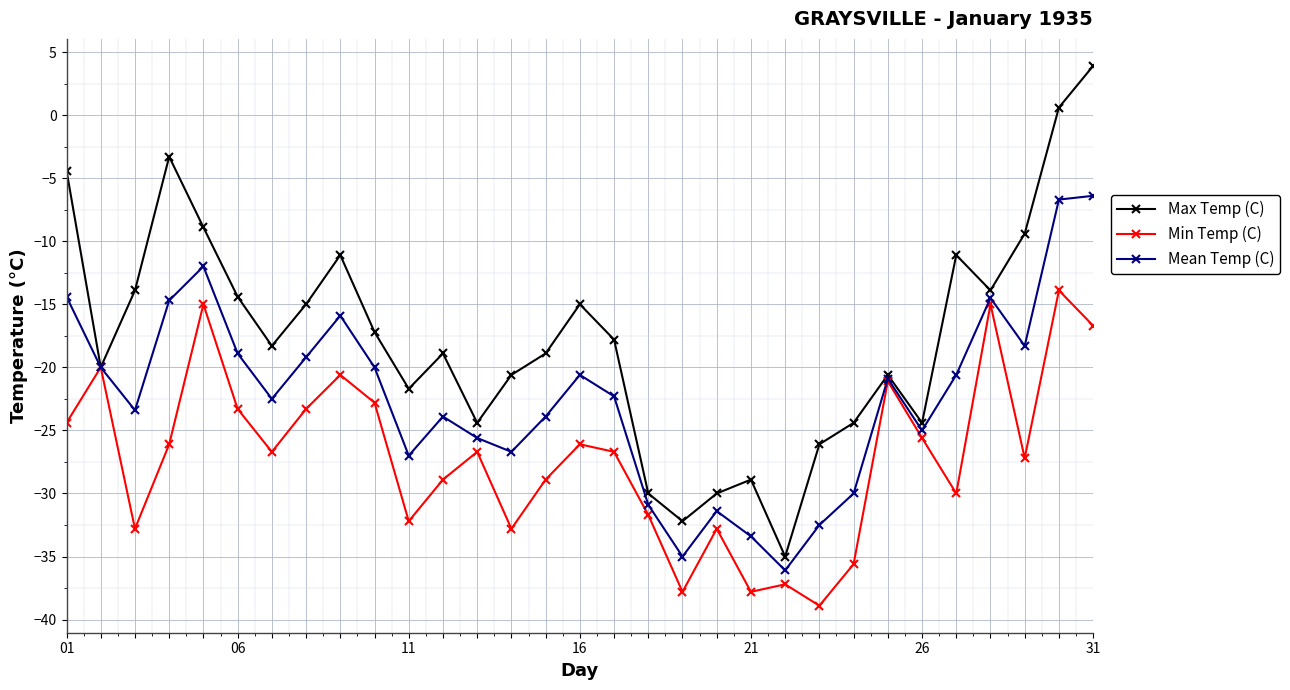

Which series has the largest total across all categories?

Max Temp (C)